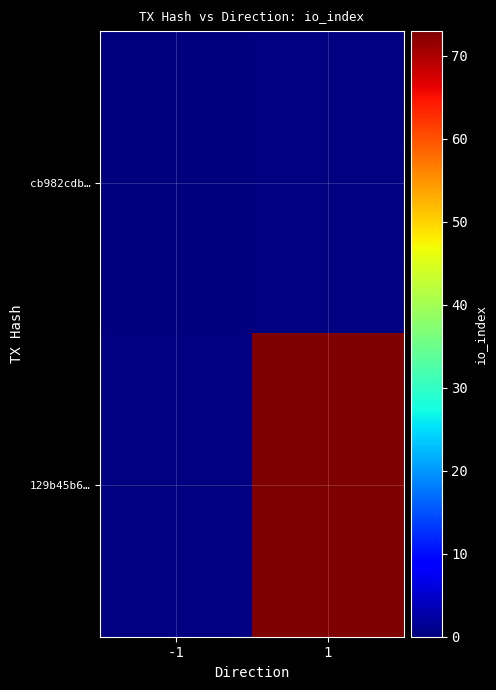

At how many categories does at least one series exceed 10?

1